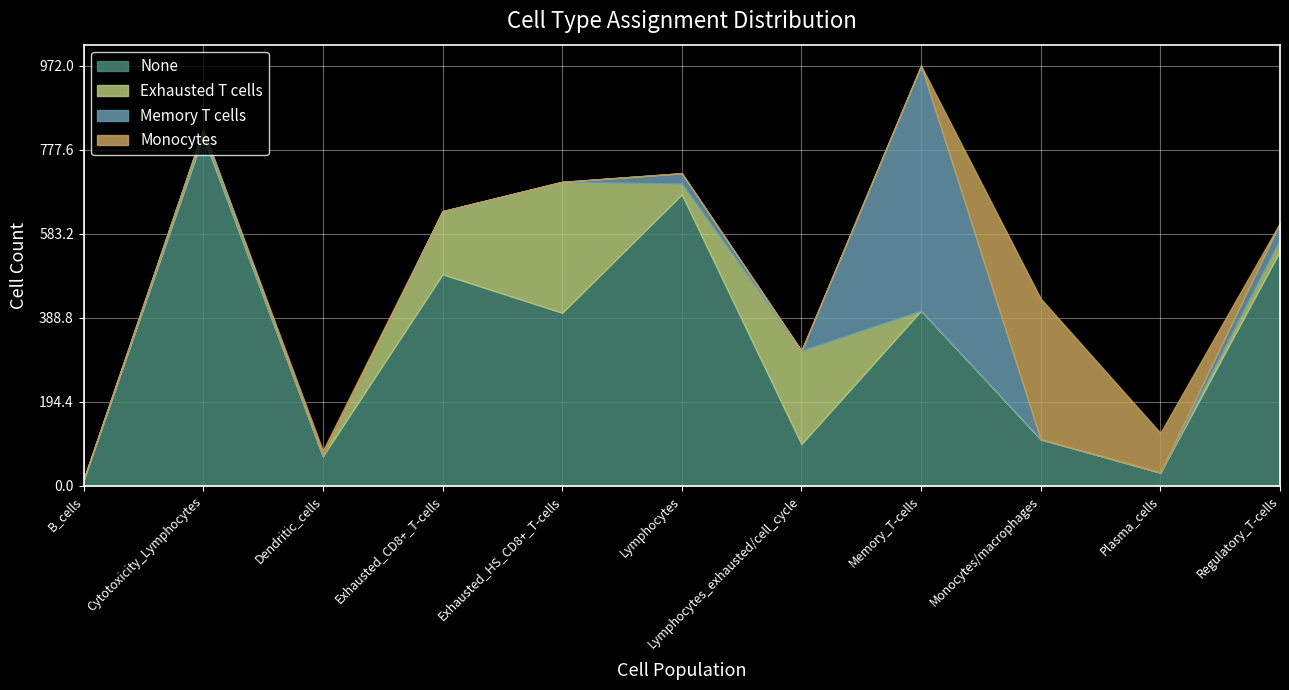

Is the value of Memory T cells at Exhausted_CD8+_T-cells greater than the value of Exhausted T cells at Exhausted_HS_CD8+_T-cells?

No